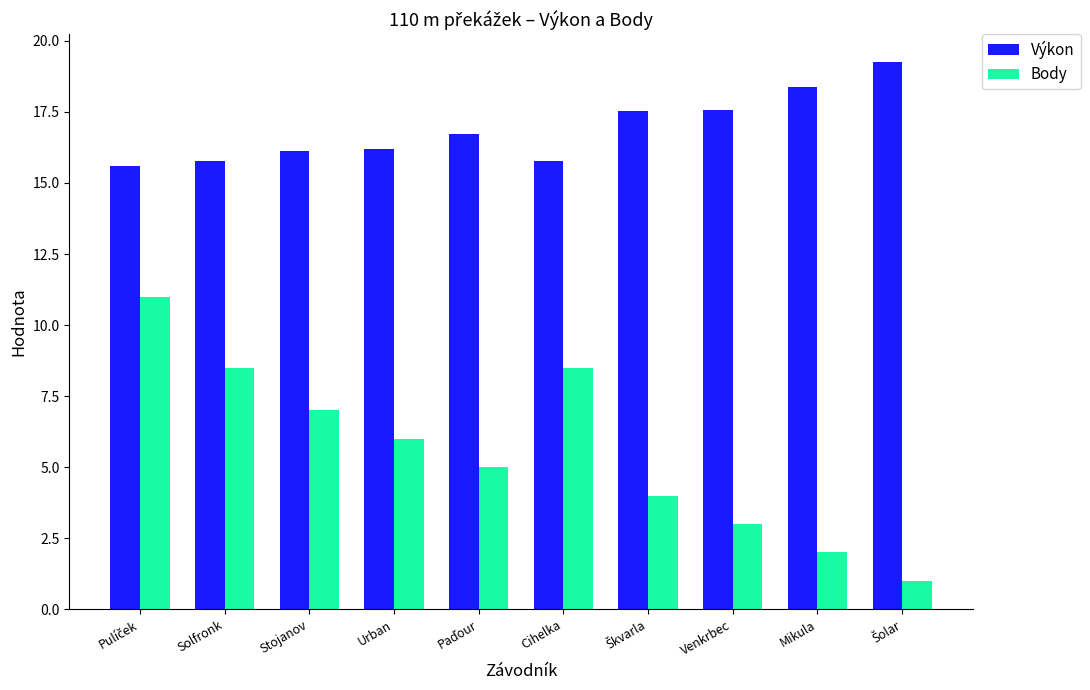

Is the value of Body at Solfronk greater than the value of Výkon at Cihelka?

No